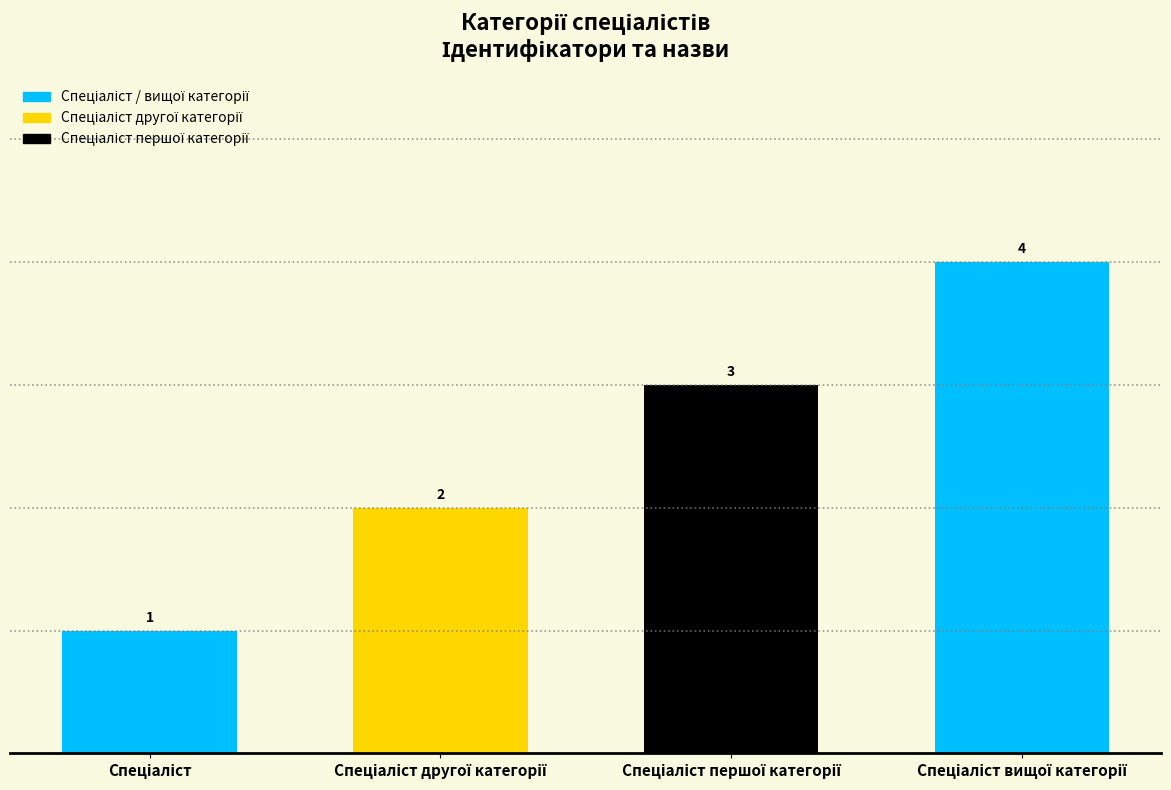

How many values are between 2 and 4?

3